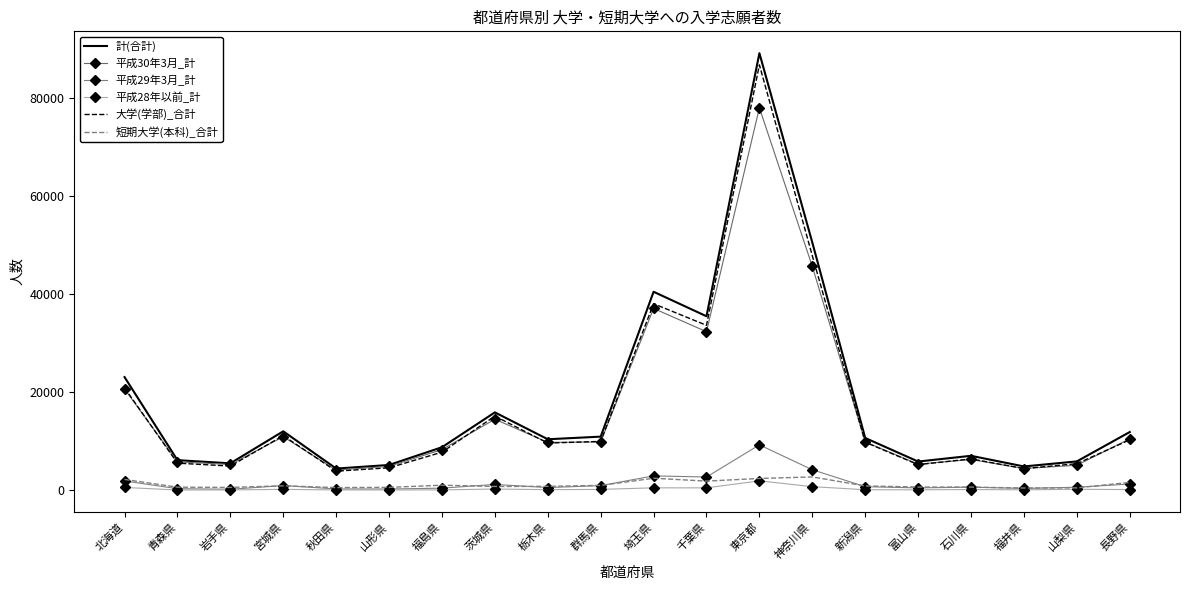

Reading left to right, list all the values displayed in this chart.

計(合計): 北海道=23057	青森県=6119	岩手県=5474	宮城県=12005	秋田県=4405	山形県=5136	福島県=8758	茨城県=15860	栃木県=10382	群馬県=10916	埼玉県=40452	千葉県=35461	東京都=89102	神奈川県=50500	新潟県=10642	富山県=5837	石川県=7008	福井県=4836	山梨県=5867	長野県=11852
平成30年3月_計: 北海道=20619	青森県=5783	岩手県=5239	宮城県=10895	秋田県=4109	山形県=4859	福島県=8280	茨城県=14458	栃木県=9744	群馬県=9835	埼玉県=37057	千葉県=32306	東京都=77964	神奈川県=45618	新潟県=9844	富山県=5300	石川県=6258	福井県=4412	山梨県=5083	長野県=10474
平成29年3月_計: 北海道=1882	青森県=303	岩手県=184	宮城県=941	秋田県=251	山形県=232	福島県=415	茨城県=1169	栃木県=532	群馬県=925	埼玉県=2917	千葉県=2682	東京都=9237	神奈川県=4164	新潟県=711	富山県=464	石川県=613	福井県=356	山梨県=601	長野県=1254
平成28年以前_計: 北海道=556	青森県=33	岩手県=51	宮城県=169	秋田県=45	山形県=45	福島県=63	茨城県=233	栃木県=106	群馬県=156	埼玉県=478	千葉県=473	東京都=1901	神奈川県=718	新潟県=87	富山県=73	石川県=137	福井県=68	山梨県=183	長野県=124
大学(学部)_合計: 北海道=20865	青森県=5511	岩手県=4915	宮城県=11117	秋田県=3877	山形県=4564	福島県=7744	茨城県=15104	栃木県=9602	群馬県=9944	埼玉県=38019	千葉県=33612	東京都=86715	神奈川県=47798	新潟県=9778	富山県=5202	石川県=6379	福井県=4400	山梨県=5398	長野県=10265
短期大学(本科)_合計: 北海道=2192	青森県=608	岩手県=559	宮城県=888	秋田県=528	山形県=572	福島県=1014	茨城県=756	栃木県=780	群馬県=972	埼玉県=2433	千葉県=1849	東京都=2387	神奈川県=2702	新潟県=864	富山県=635	石川県=629	福井県=436	山梨県=469	長野県=1587